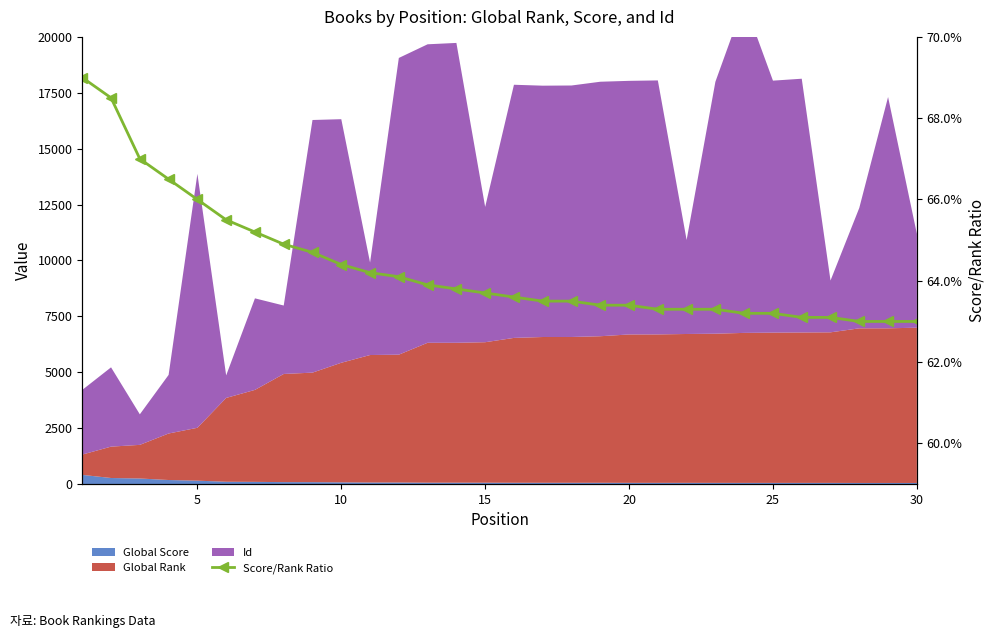

The value at 15 is 1.1. True or false?

False